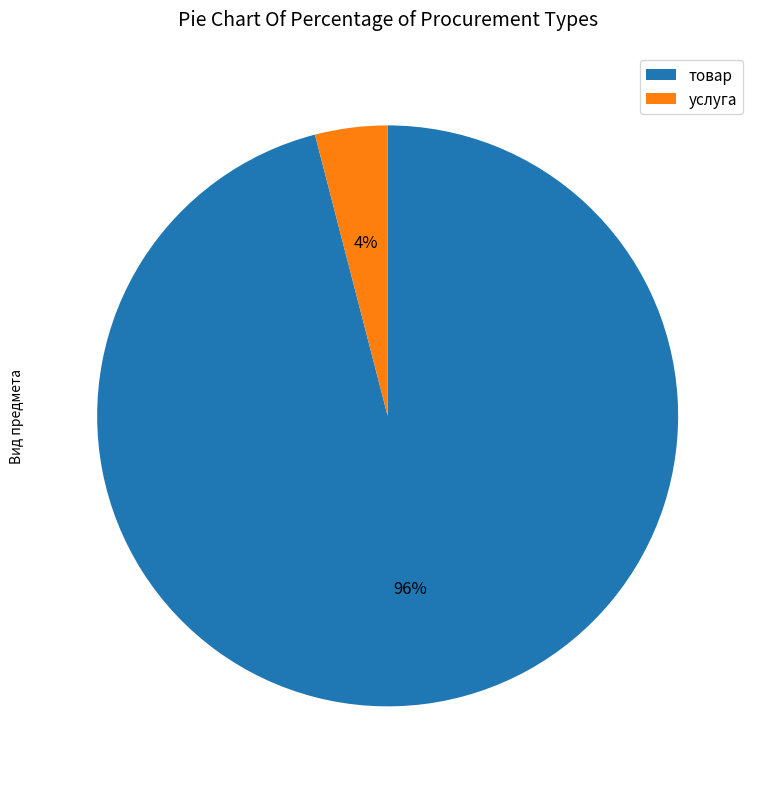

Is it true that товар is 91% of the pie?

False